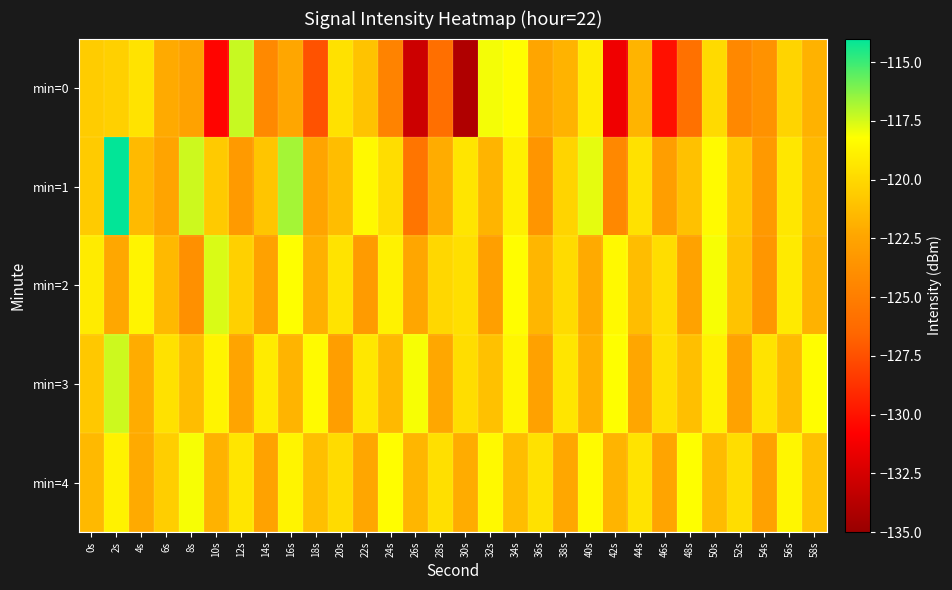

What is the greatest value displayed?

-114.1